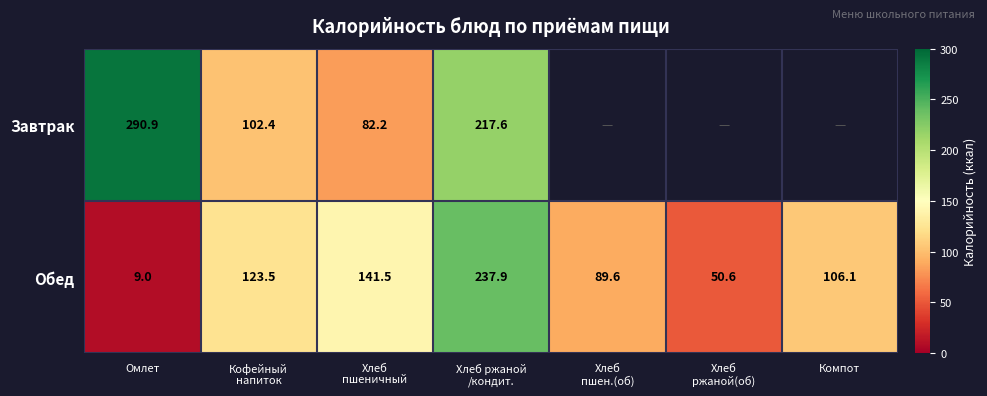

How many values in the Завтрак series are below 290?

3